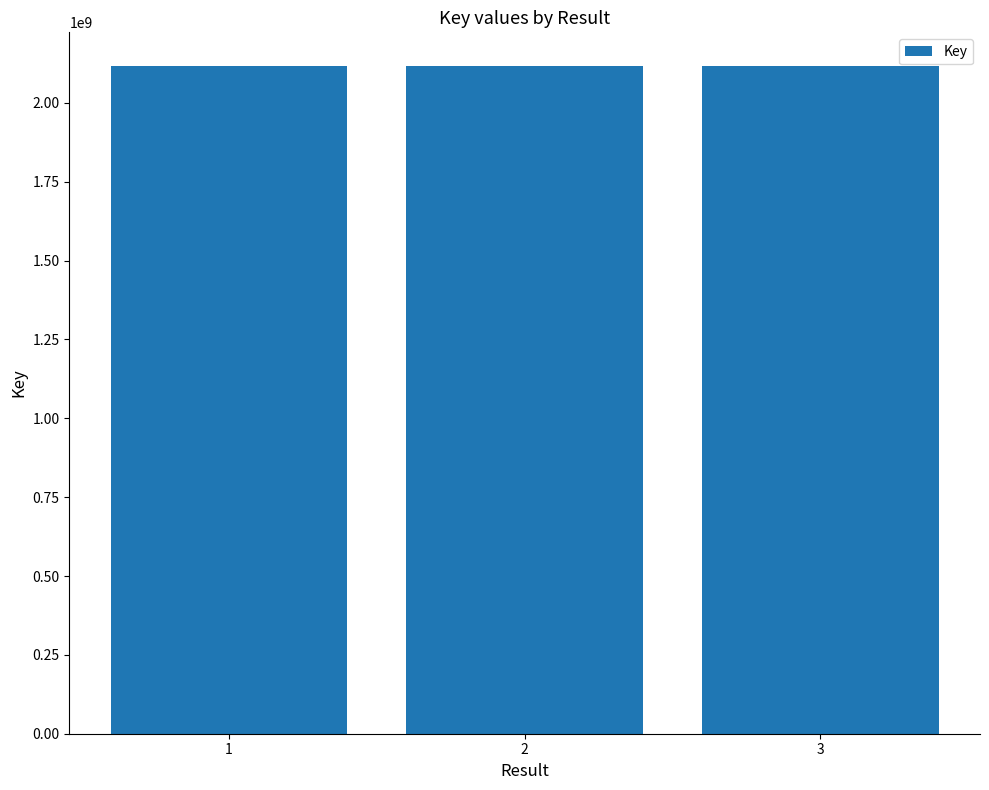

What is the sum of the values at 1 and 3?

4235779330